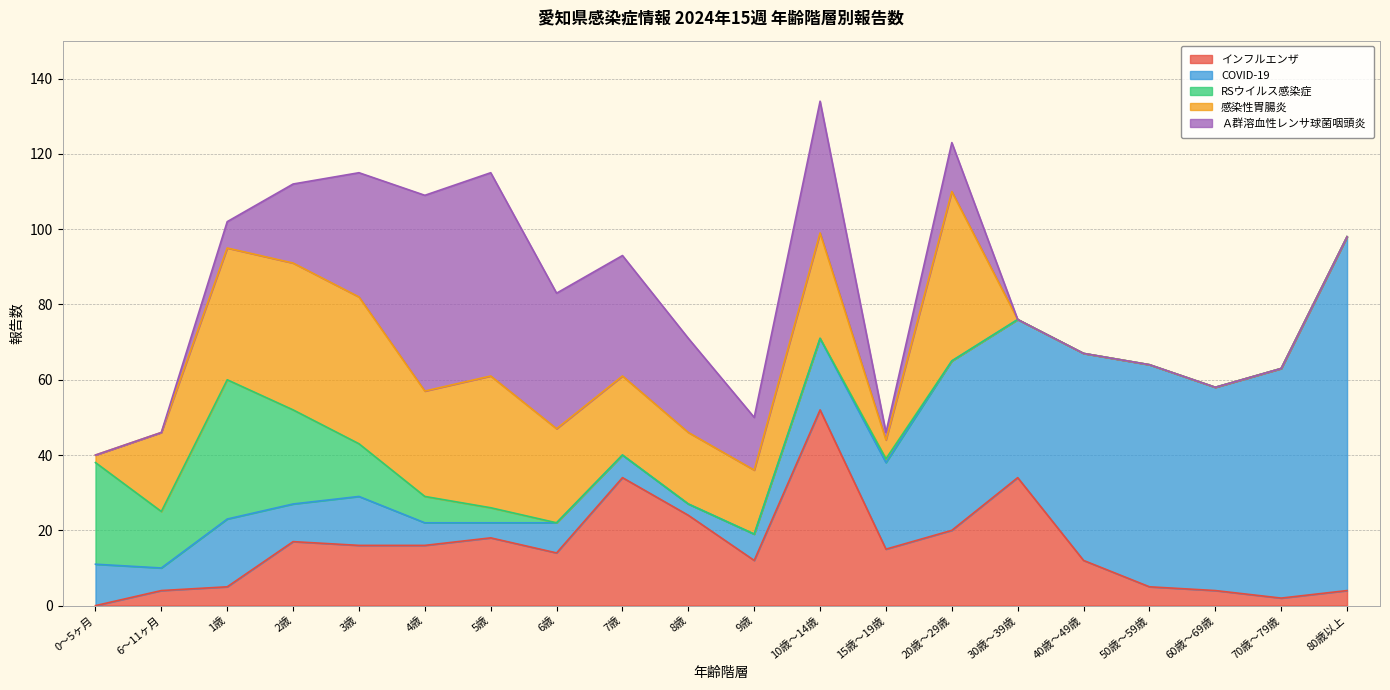

Does the chart display data point markers on the line(s)?

No